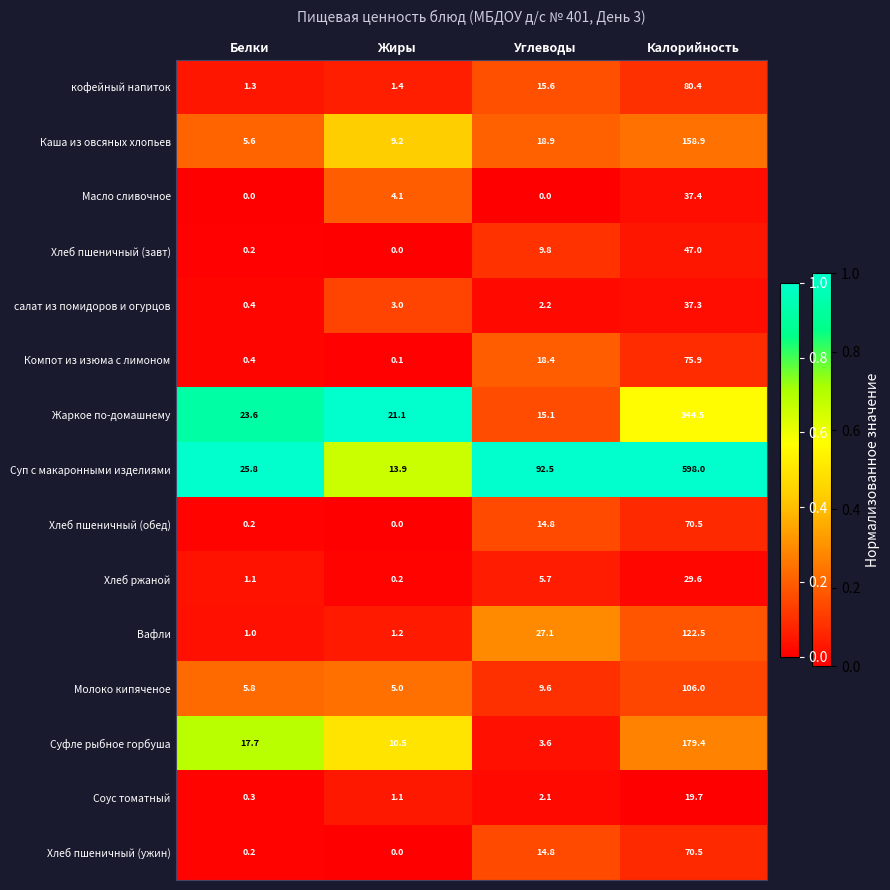

The value of Молоко кипяченое at Жиры is 3.3. True or false?

False